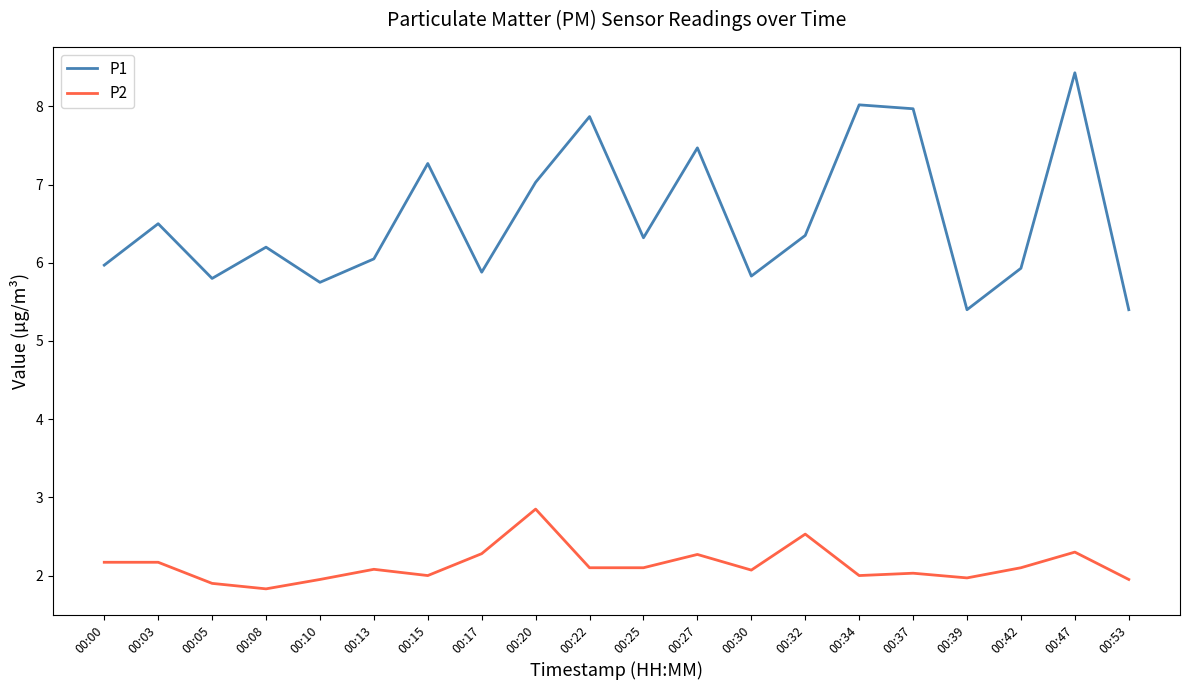

True or false: P1 and P2 intersect in this chart.

False